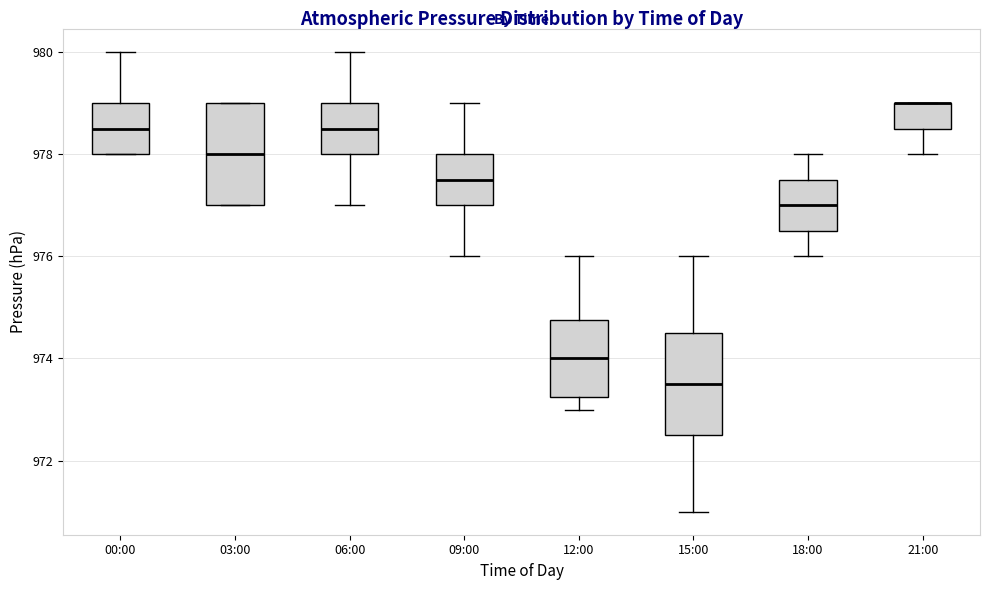

Reading left to right, read every box against the y-axis: the position of its median line, the range the box covers, and the ends of its whiskers. The values are not printed on the chart, so give them approximately, as read against the axis.

00:00: median 978.6, box 978.0 to 979.0, whiskers 978.0 to 980.0
03:00: median 978.0, box 977.0 to 979.0, whiskers 977.0 to 979.0
06:00: median 978.6, box 978.0 to 979.0, whiskers 977.0 to 980.0
09:00: median 977.6, box 977.0 to 978.0, whiskers 976.0 to 979.0
12:00: median 974.0, box 973.2 to 974.8, whiskers 973.0 to 976.0
15:00: median 973.6, box 972.6 to 974.6, whiskers 971.0 to 976.0
18:00: median 977.0, box 976.6 to 977.6, whiskers 976.0 to 978.0
21:00: median 979.0 (drawn on the box's upper edge), box 978.6 to 979.0, whiskers 978.0 to 979.0